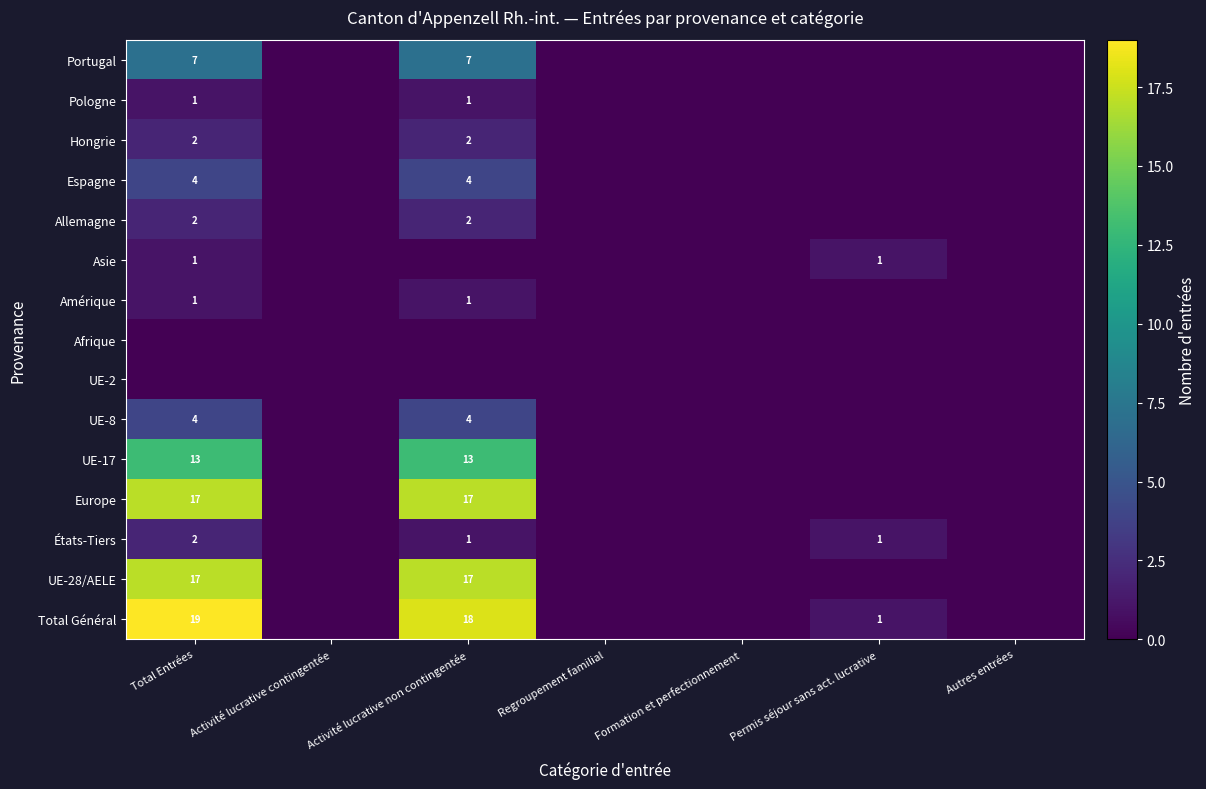

Is it true that Total Général equals 19 at Total Entrées?

True